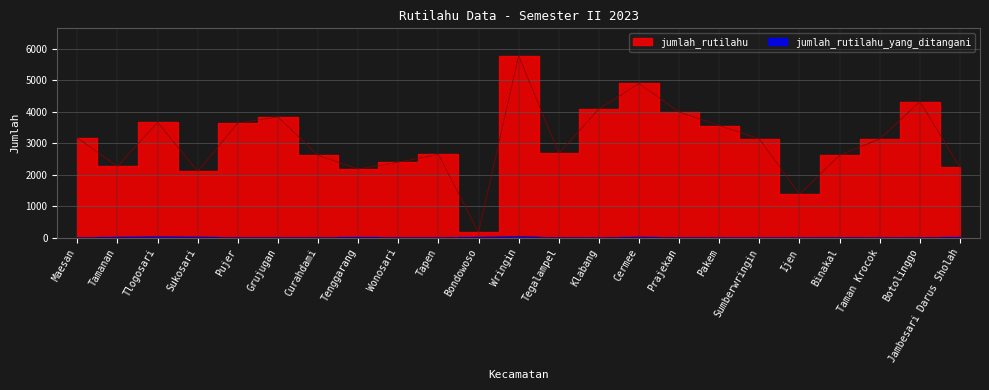

Rank the categories by jumlah_rutilahu_yang_ditangani value from highest to lowest.

Wringin, Tlogosari, Sukosari, Cermee, Tamanan, Bondowoso, Jambesari Darus Sholah, Tenggarang, Grujugan, Curahdami, Tegalampel, Binakal, Pujer, Wonosari, Prajekan, Botolinggo, Tapen, Pakem, Maesan, Klabang, Sumberwringin, Ijen, Taman Krocok